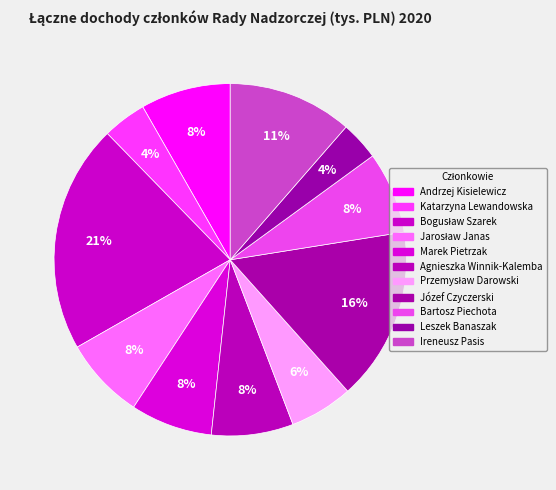

To the nearest percent, what is the difference between the largest and smallest slice percentages?

17%